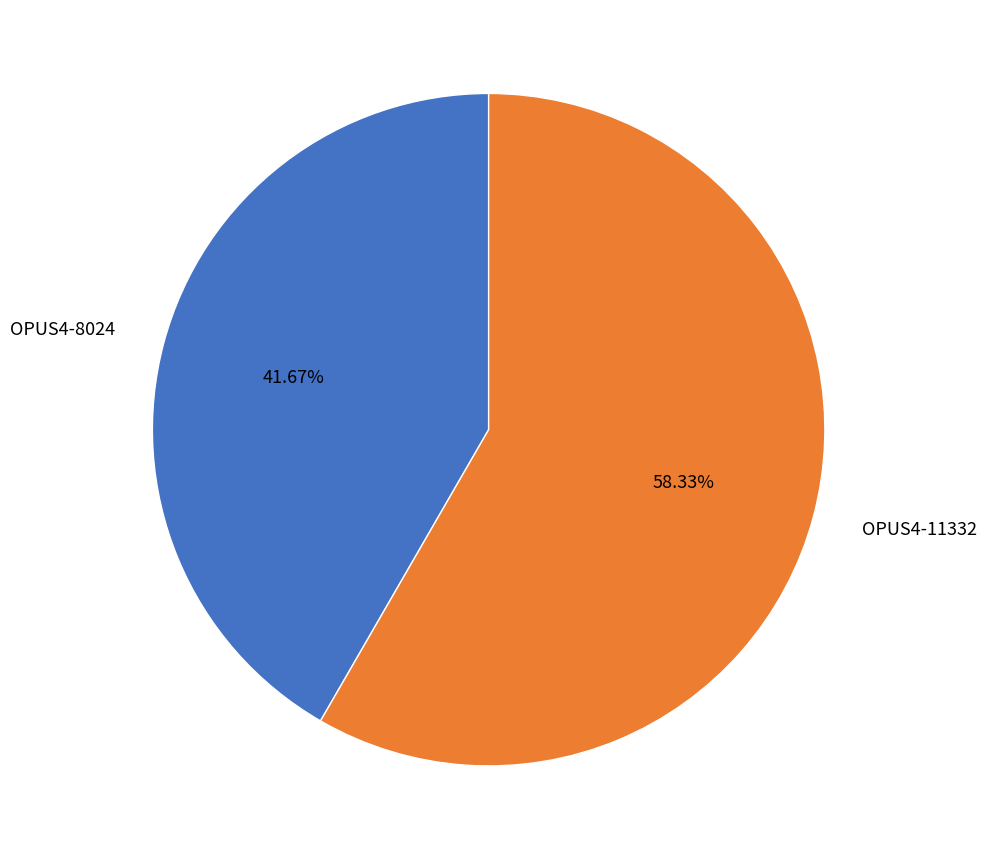

To the nearest percent, what is the difference between the OPUS4-11332 and OPUS4-8024 slice percentages?

17%